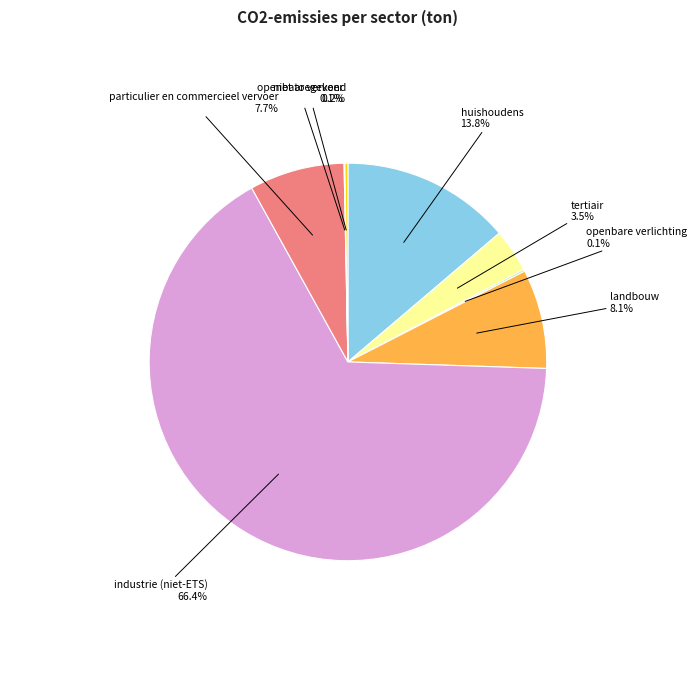

Is there any slice that represents more than half of the pie?

Yes